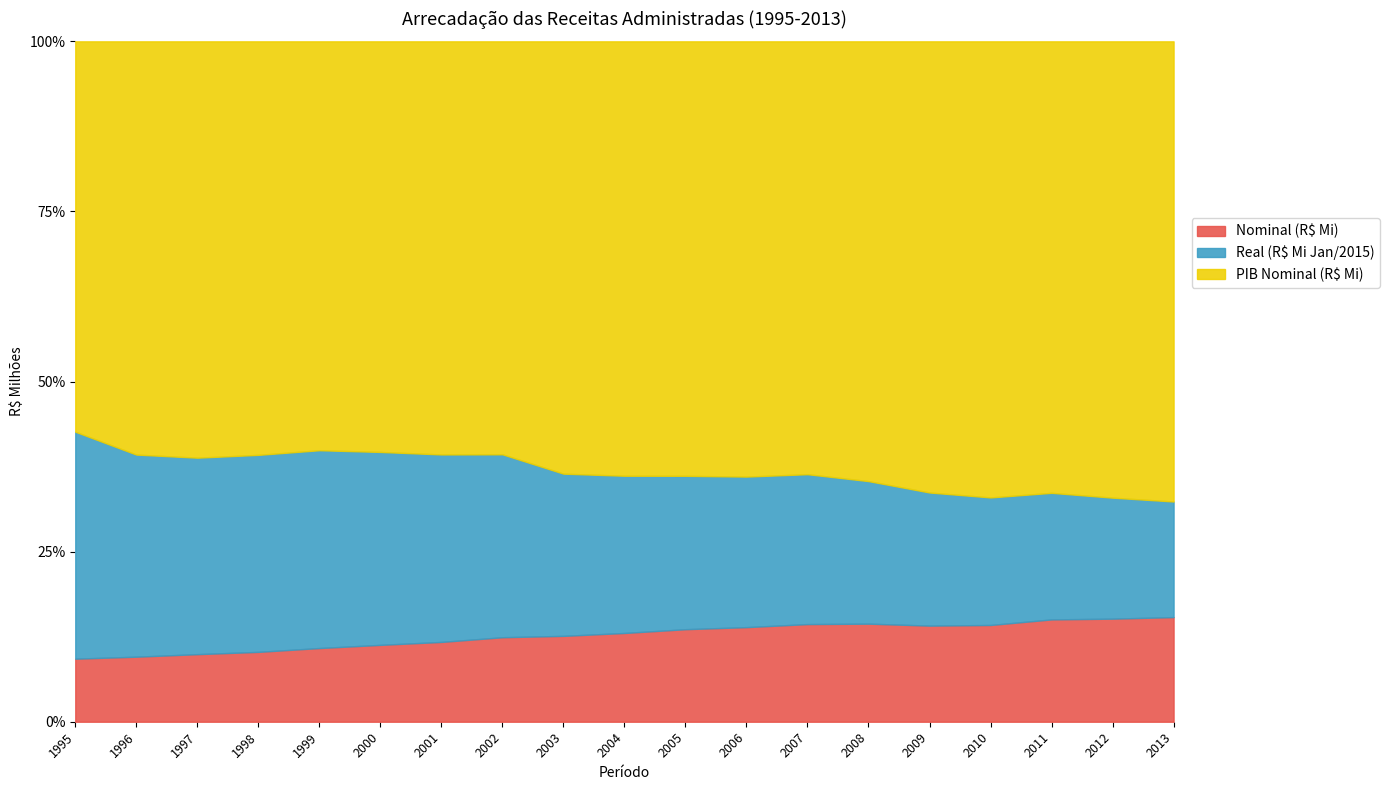

True or false: Real (R$ Mi Jan/2015) and PIB Nominal (R$ Mi) intersect in this chart.

False